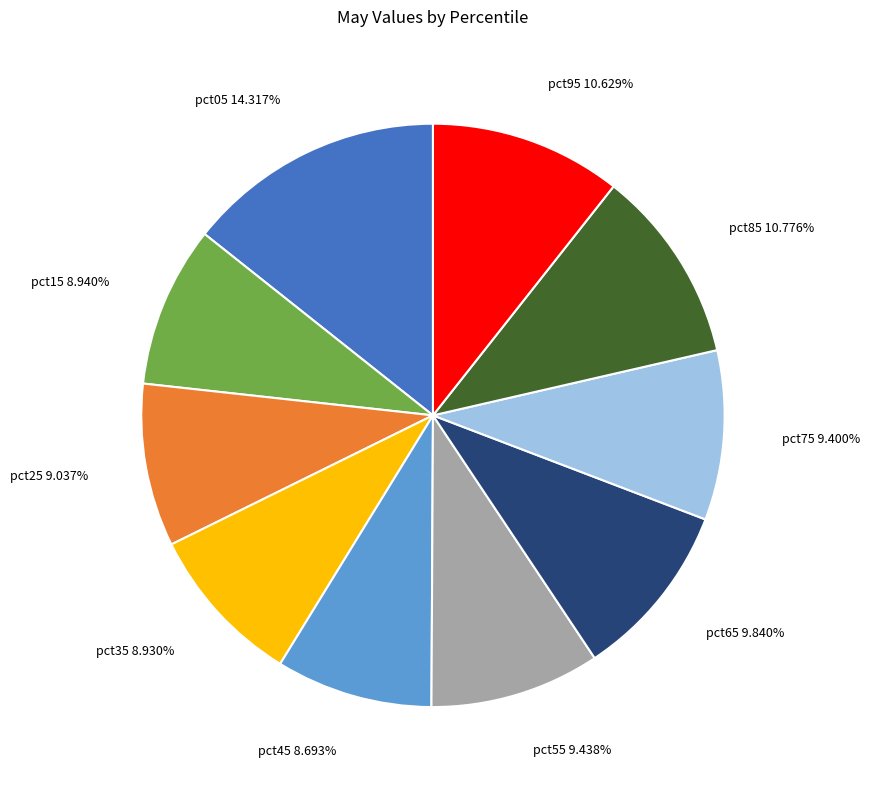

How many segments does this pie chart have?

10